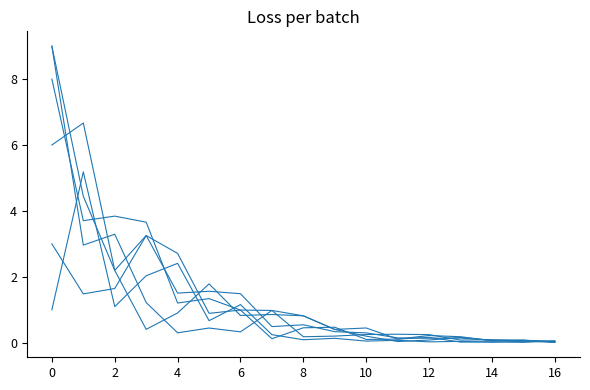

The col_6 series shows 0.1 at 18. True or false?

False